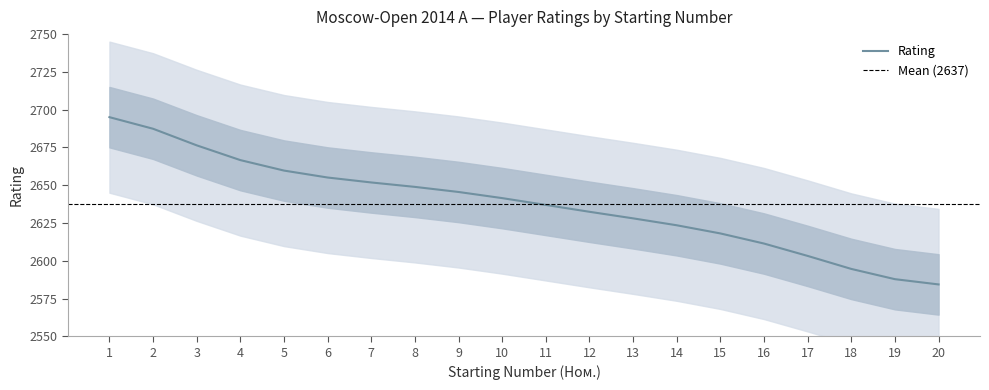

What is the sum of the values at 4 and 16?

5278.0